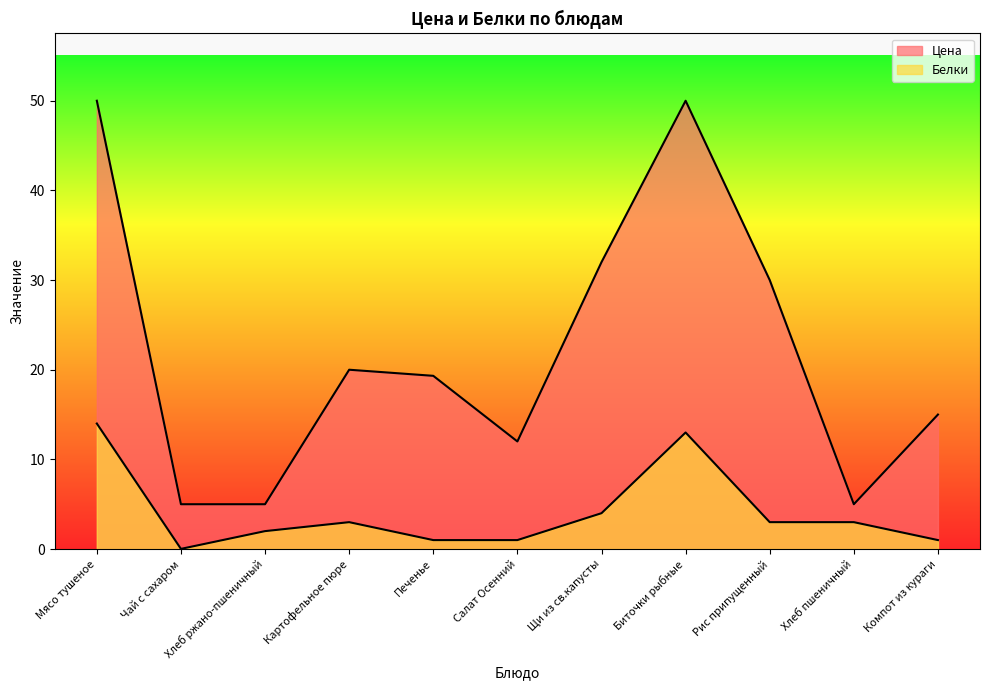

Which category has the lowest value in the Белки series?

Чай с сахаром